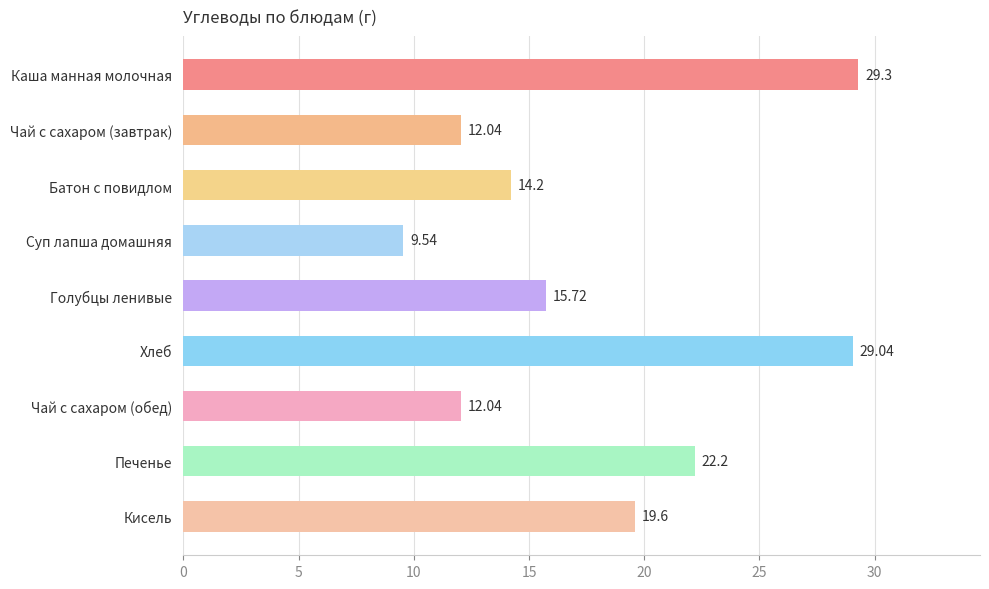

What is the label of the 5th bar from the top?

Голубцы ленивые